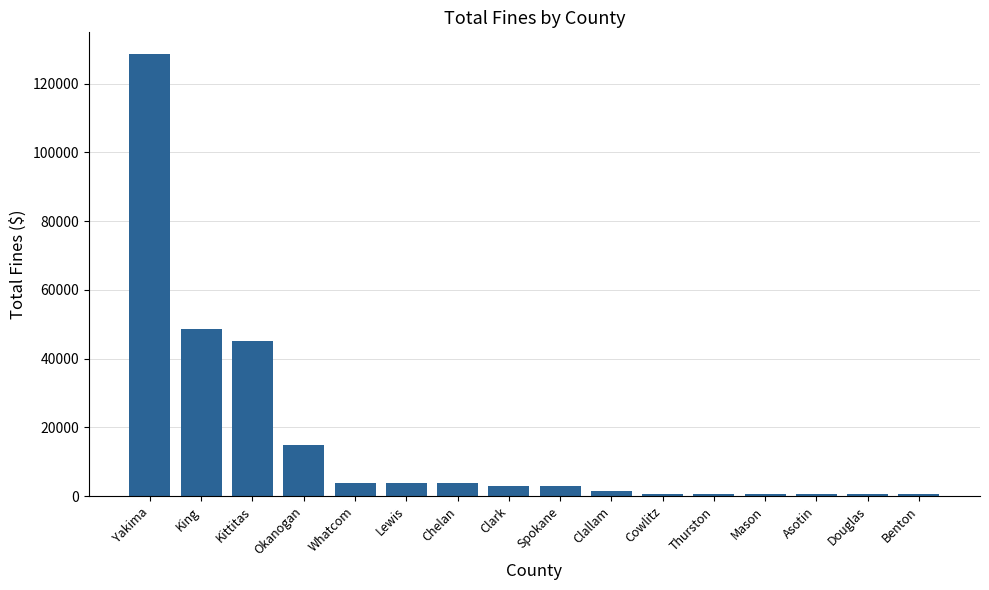

Which has a higher value, Whatcom or Okanogan?

Okanogan